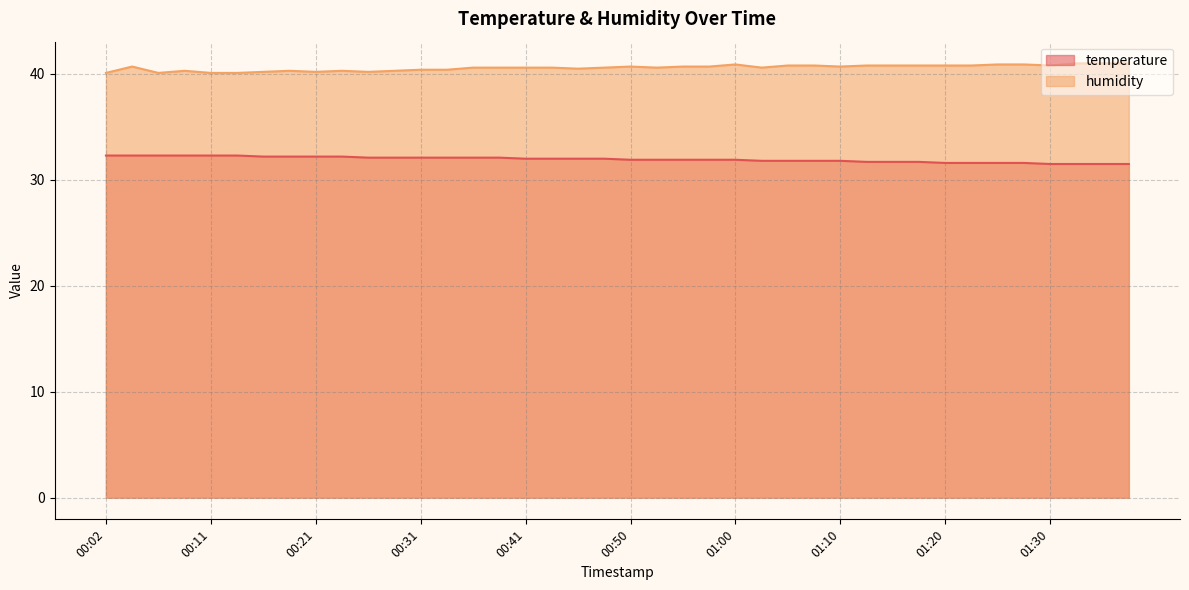

What is the difference between the maximum and minimum values in the temperature series?

0.8